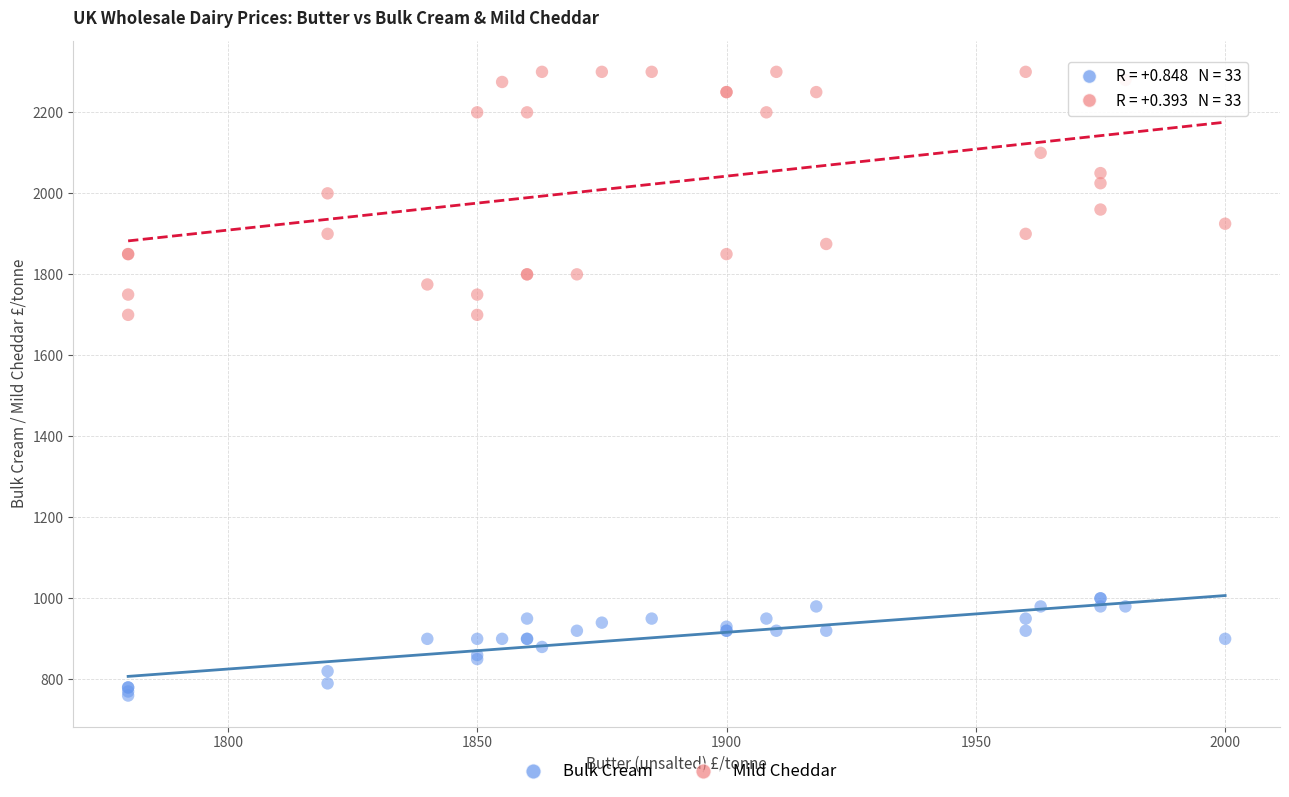

What is the X range (max minus min) for the scatter plot?

220